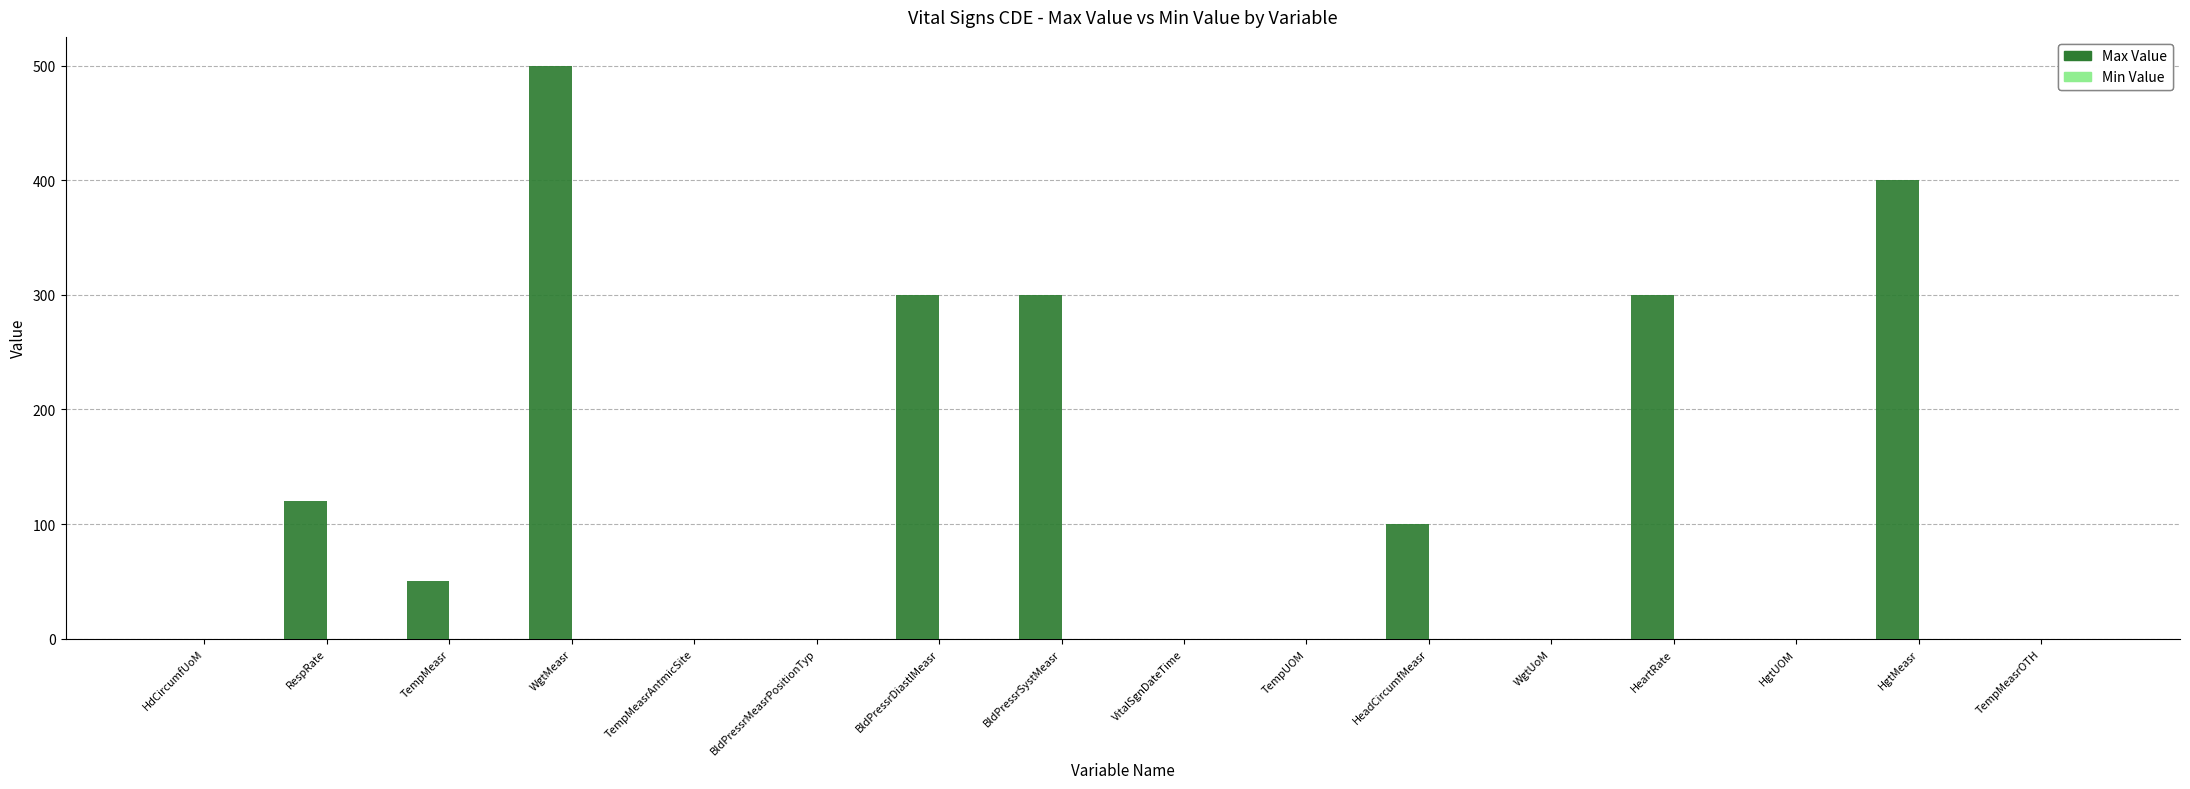

The chart shows a value of 684 at WgtMeasr. True or false?

False